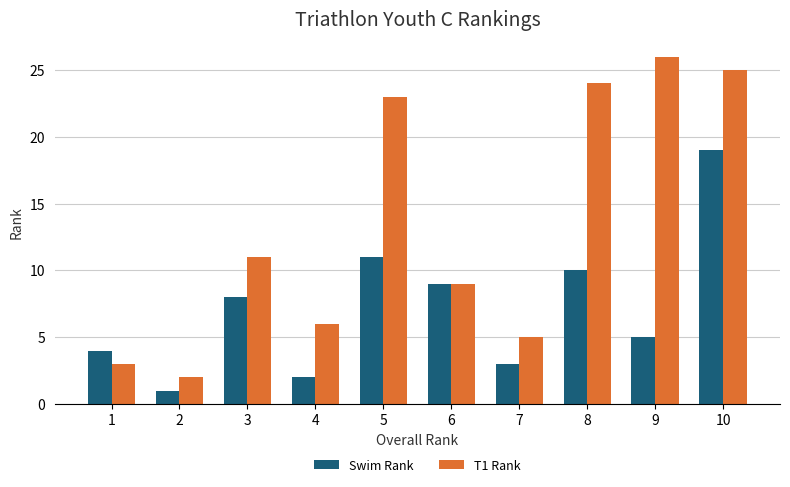

At which category is the sum across all series the highest?

10